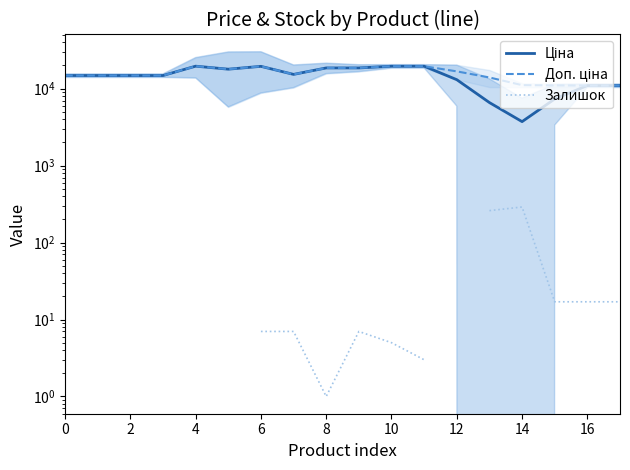

Is it true that Доп. ціна equals 10964.4 at 17?

True